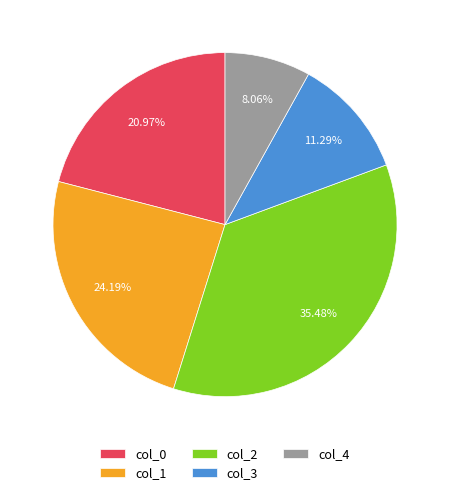

Does col_1 account for over 50% of the chart?

No